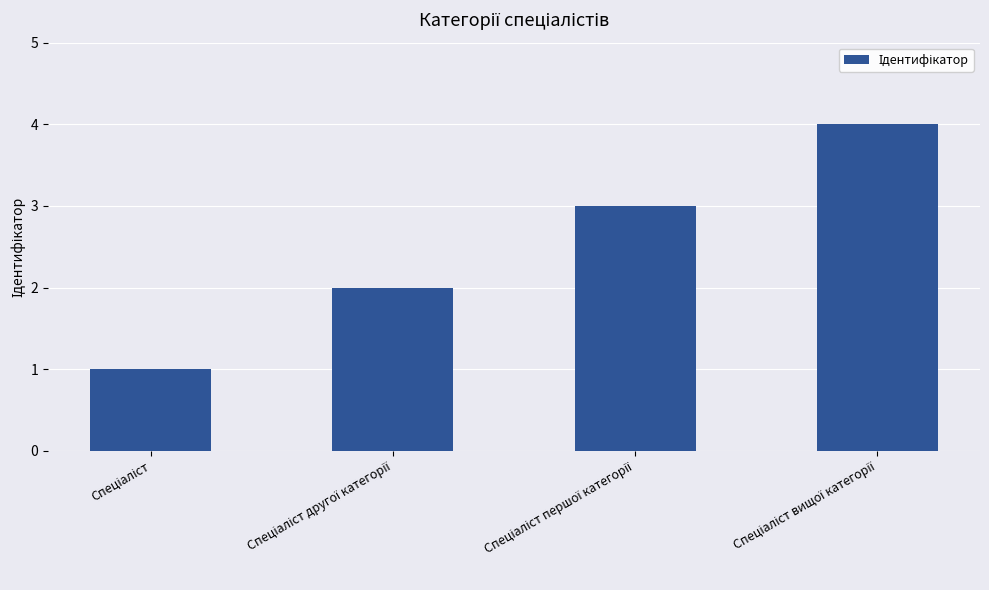

What is the maximum value shown in the chart?

4